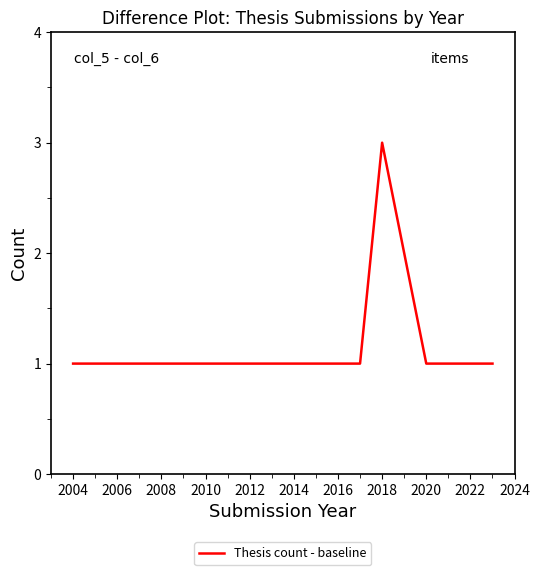

What is the greatest value displayed?

3